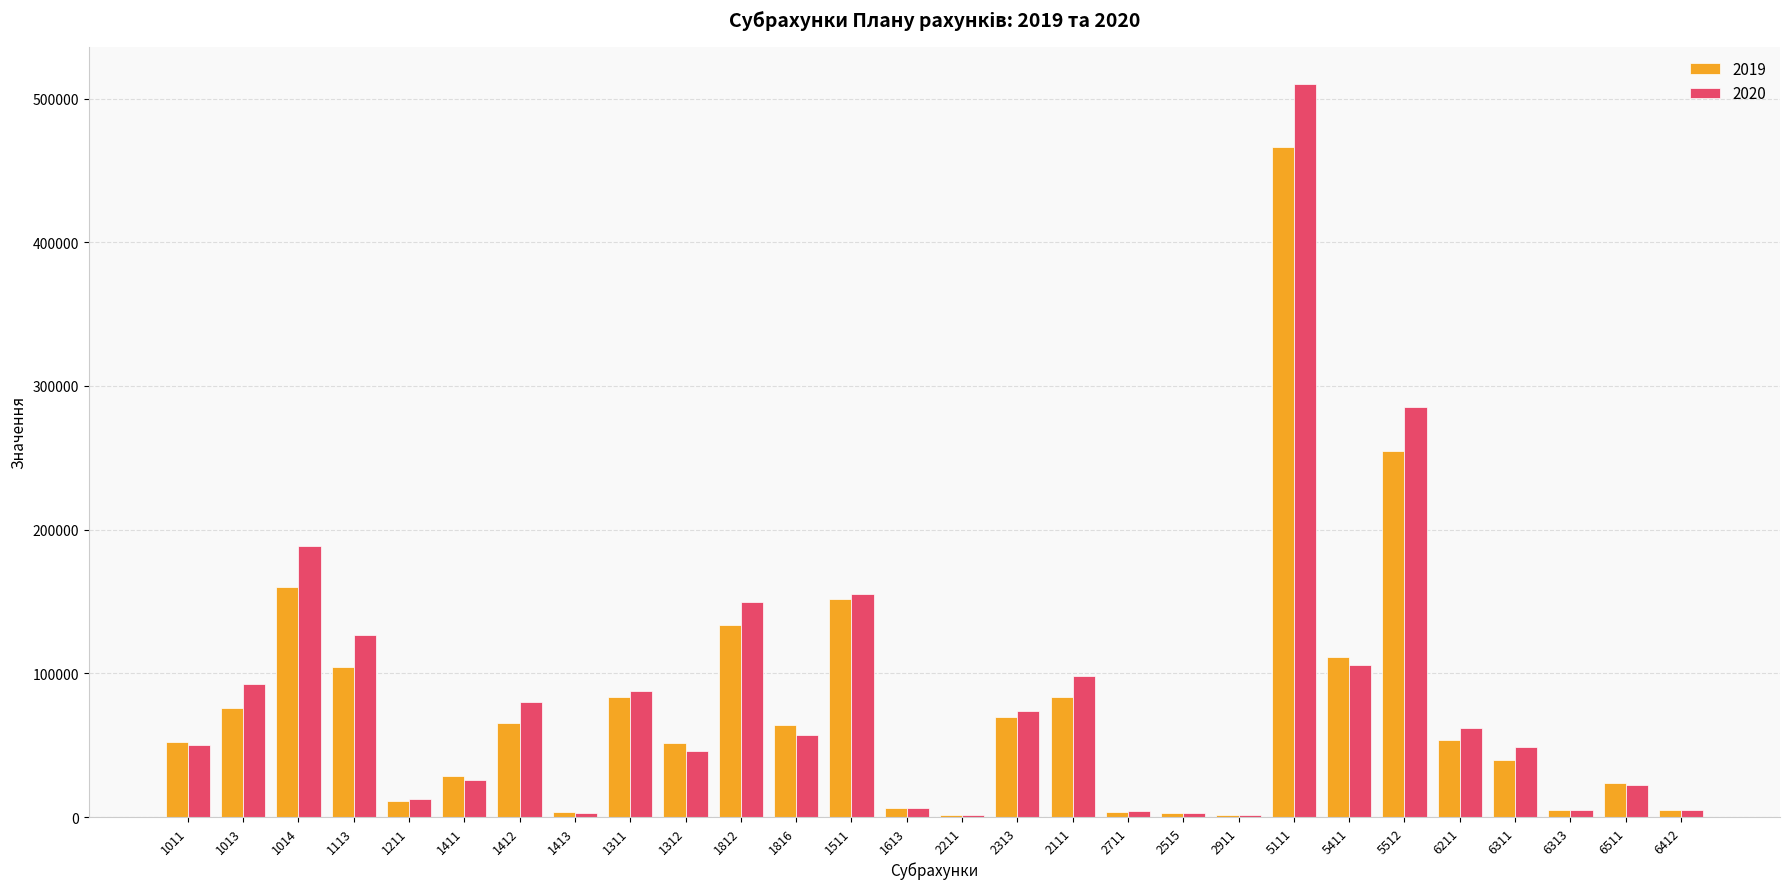

Which series has the largest range (max minus min)?

2020